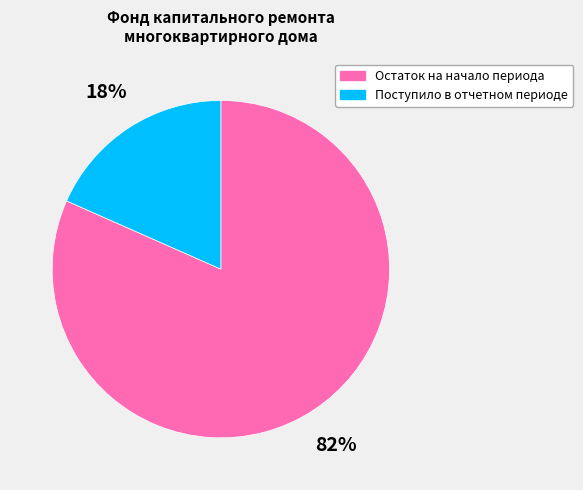

Is there a majority slice in this chart?

Yes